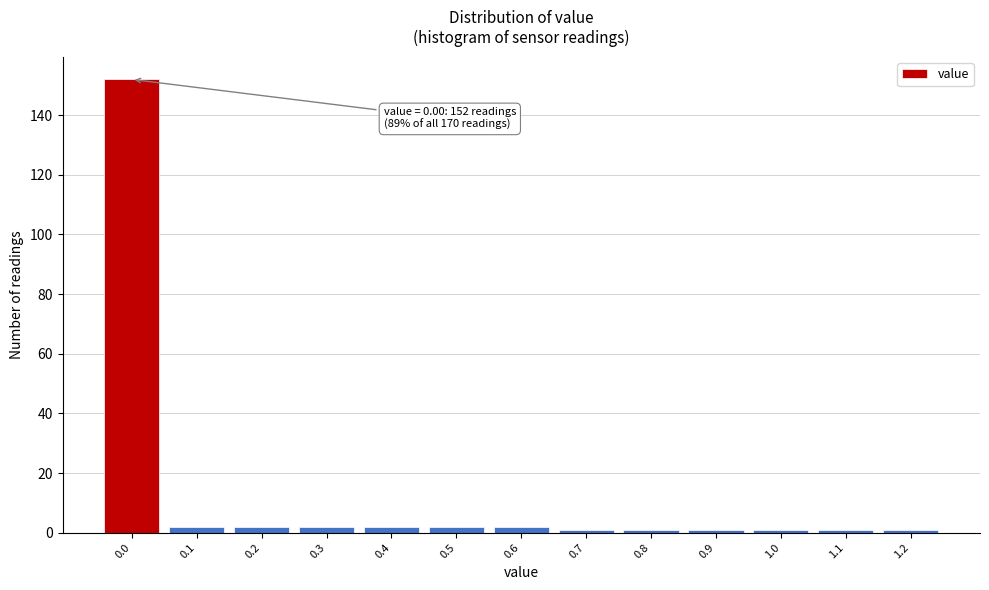

Reading right to left, extract all data points from this chart.

1	1	1	1	1	1	2	2	2	2	2	2	152